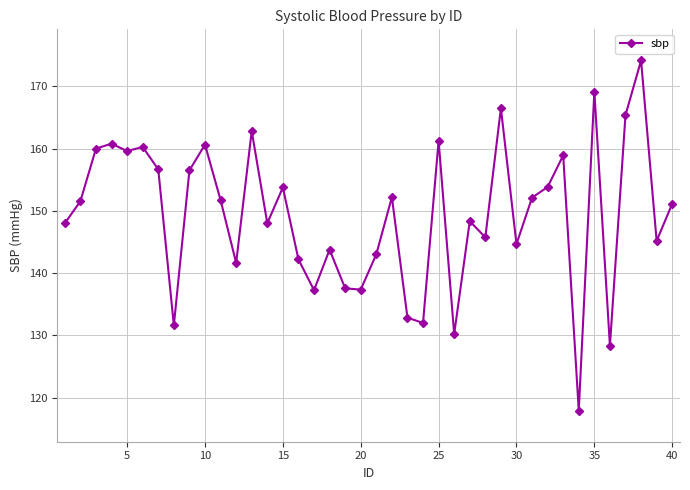

How many categories are shown in the chart?

40